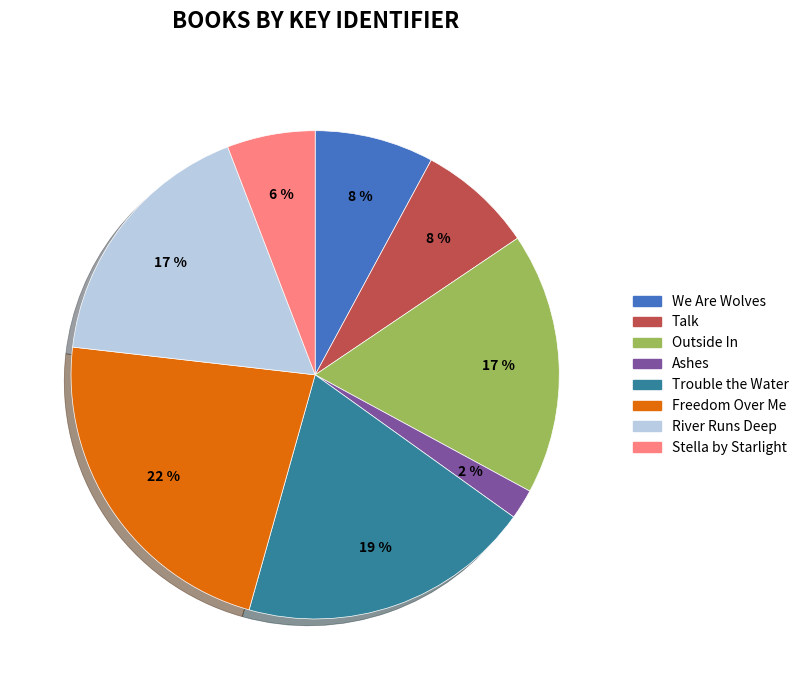

Between Freedom Over Me and We Are Wolves, which is larger?

Freedom Over Me